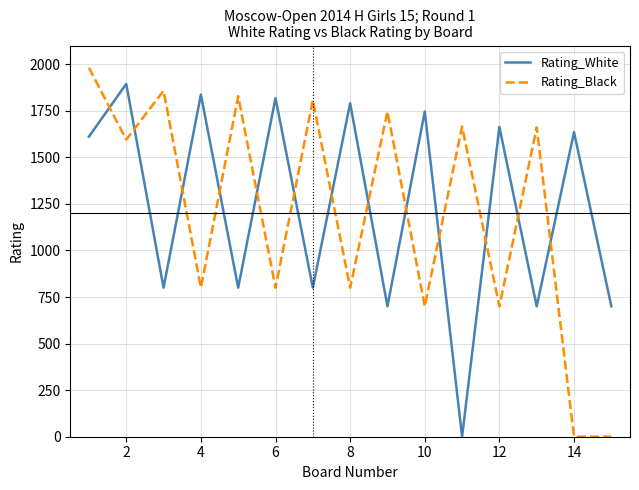

How many categories are shown in the chart?

15